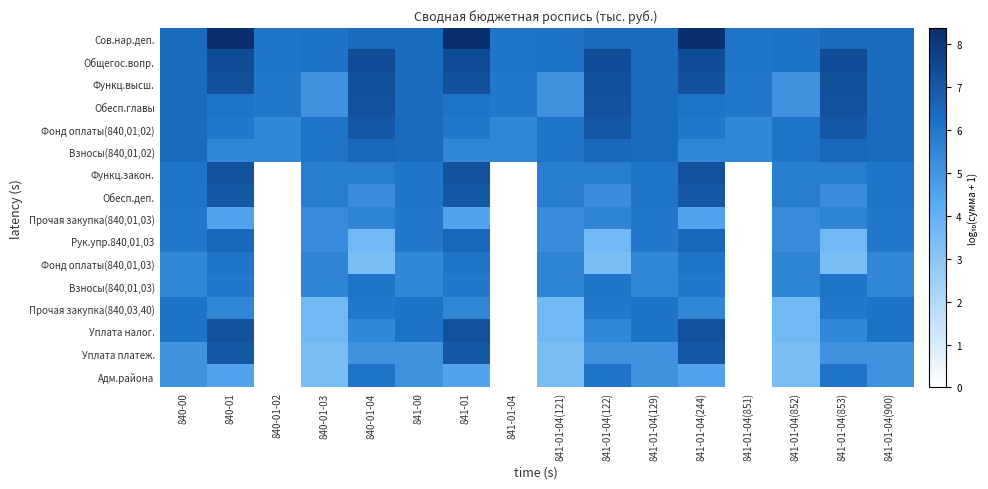

What is the spread (max minus min) of values at 840-01?

3.8